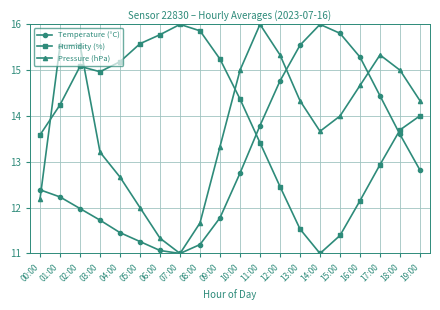

True or false: Humidity (%) has a value of 24.4 at 07:00.

False